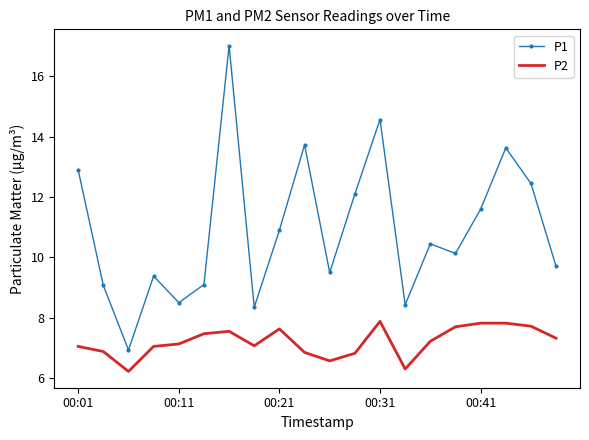

Which series has the widest spread of values?

P1